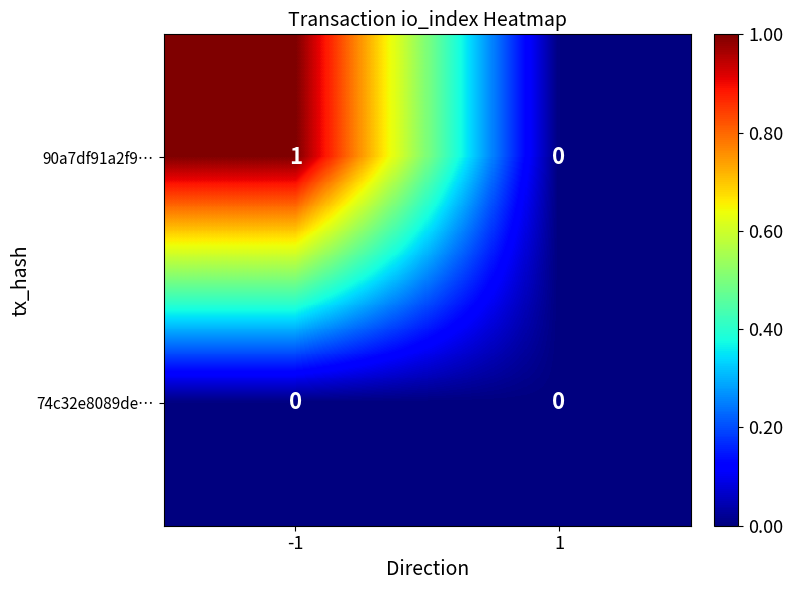

Which series has the largest total across all categories?

90a7df91a2f9…